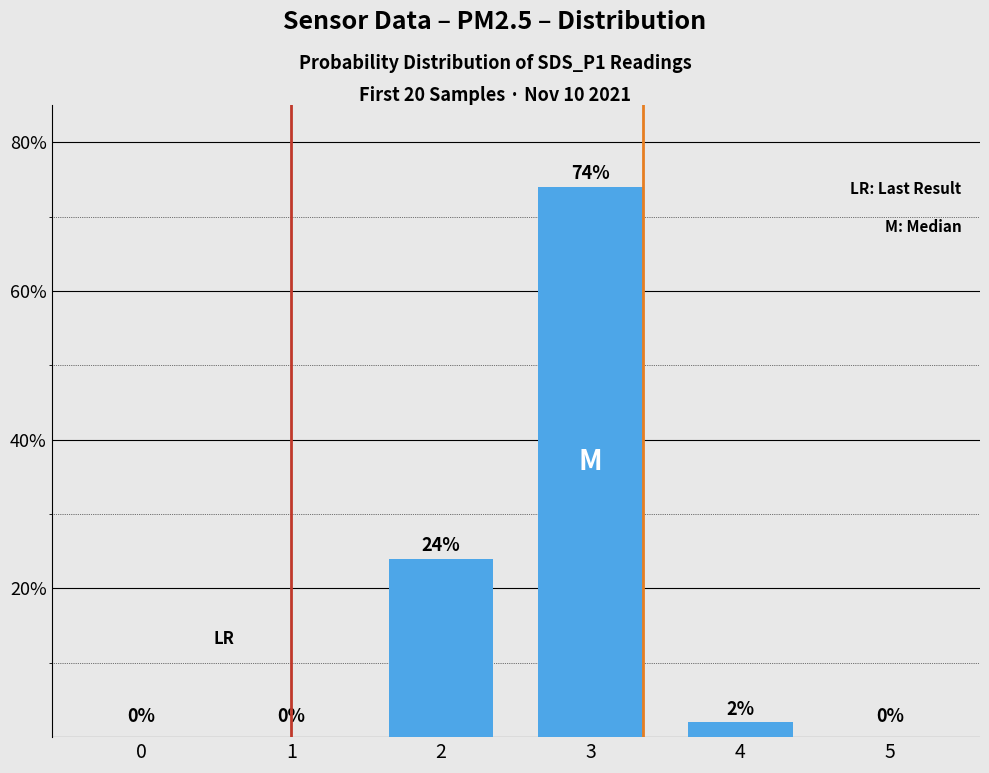

How many series are shown in this chart?

1